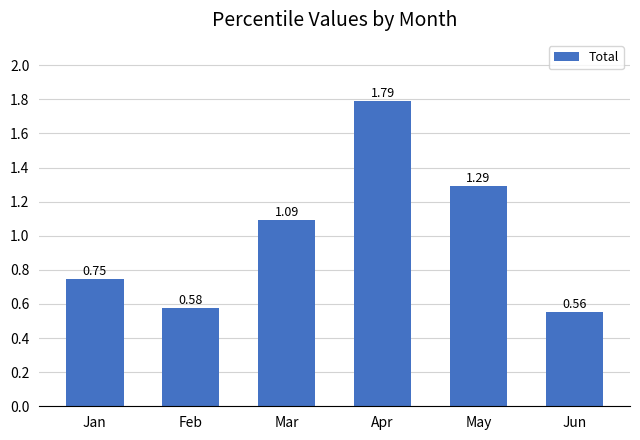

Which has a higher value, Apr or Mar?

Apr